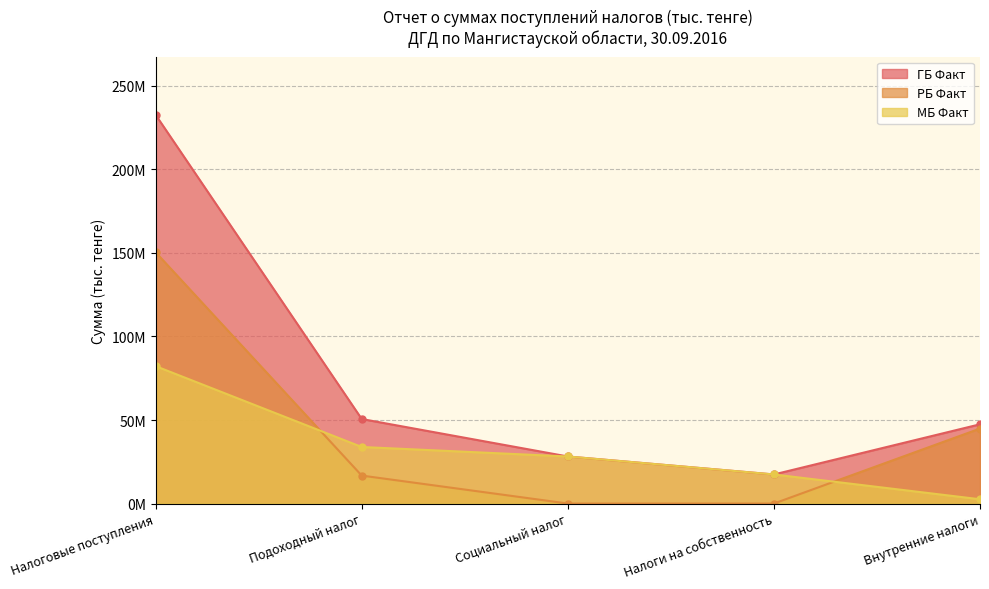

Rank the categories by РБ Факт (line) value from highest to lowest.

Налоговые поступления, Внутренние налоги, Подоходный налог, Социальный налог, Налоги на собственность